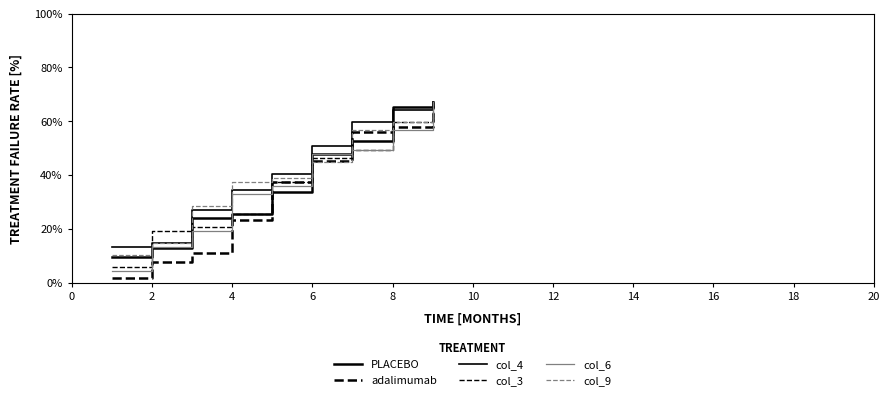

Is this an area chart (filled region under the line)?

No